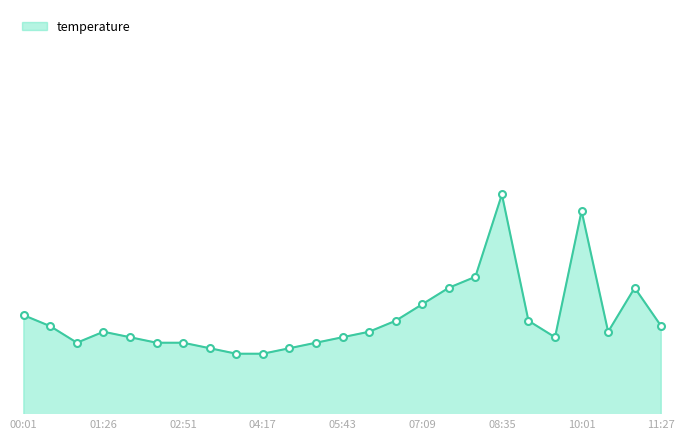

Which label corresponds to the largest value in the chart?

08:35